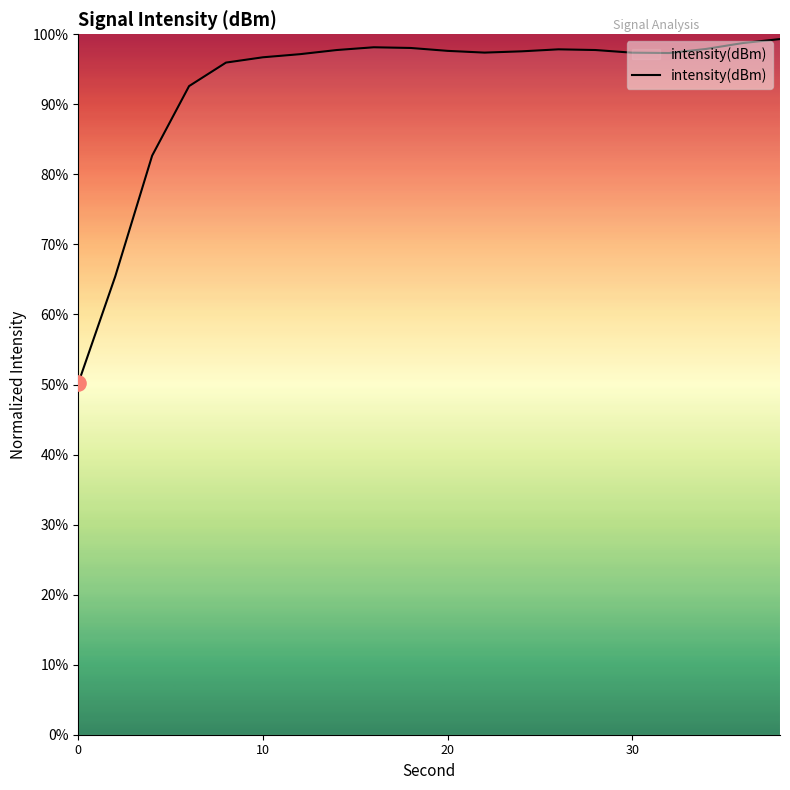

What is the minimum value shown in the chart?

50.2